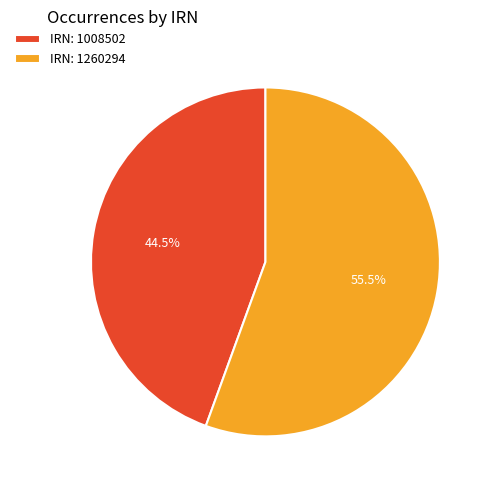

Rank the categories by value from highest to lowest.

IRN: 1260294, IRN: 1008502